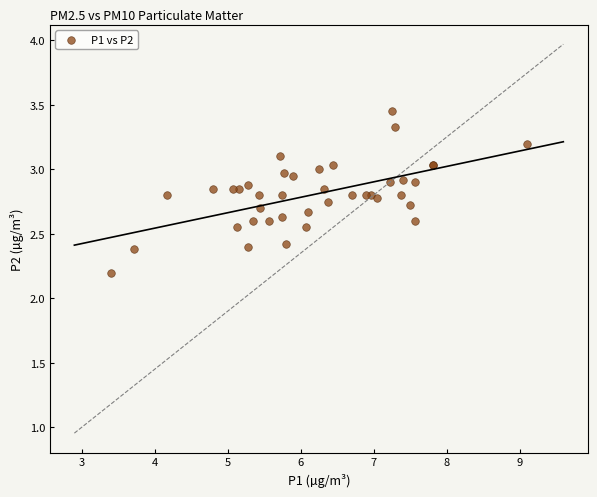

What Y value in the scatter plot is closest to 2?

2.2